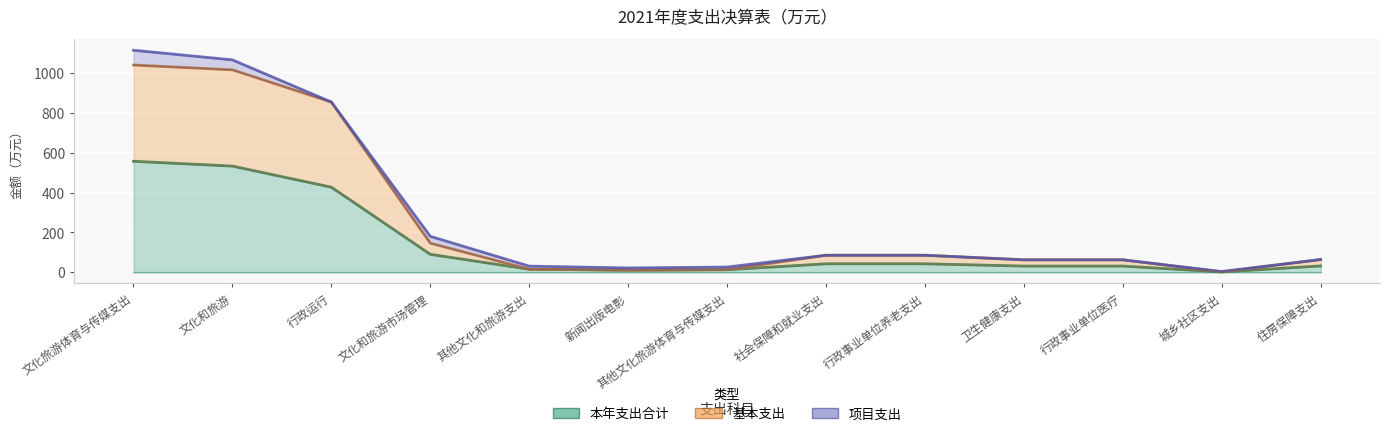

At which category is the sum across all series the highest?

文化旅游体育与传媒支出